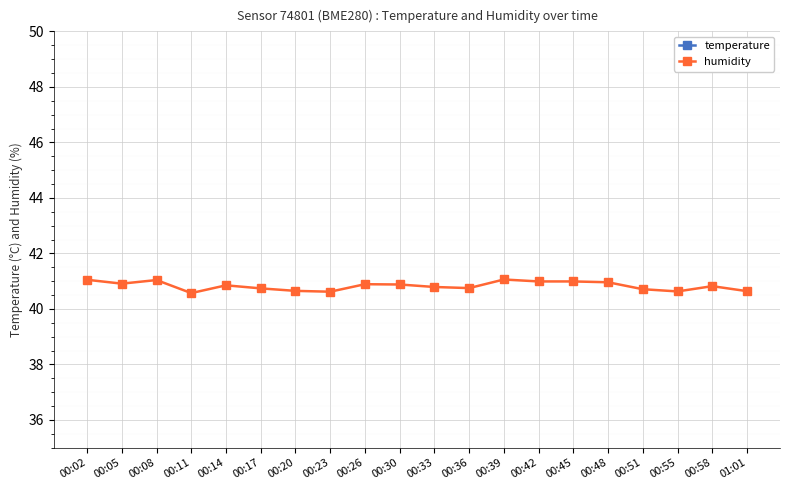

Which series has the largest range (max minus min)?

humidity